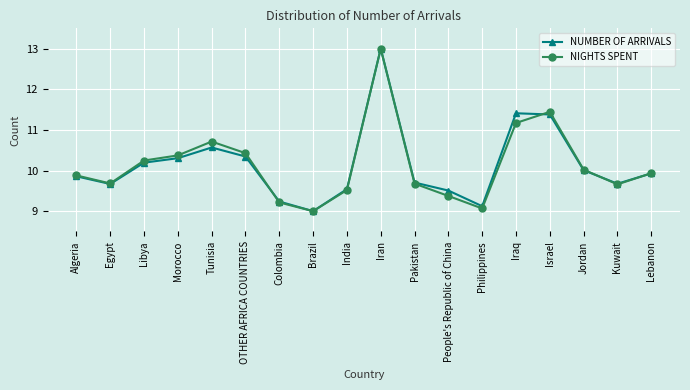

Reading right to left, list all the values displayed in this chart.

NUMBER OF ARRIVALS: 9.9	9.7	10.0	11.4	11.4	9.1	9.5	9.7	13.0	9.5	9.0	9.2	10.3	10.6	10.3	10.2	9.7	9.9
NIGHTS SPENT: 9.9	9.7	10.0	11.4	11.2	9.1	9.4	9.7	13.0	9.5	9.0	9.2	10.4	10.7	10.4	10.2	9.7	9.9